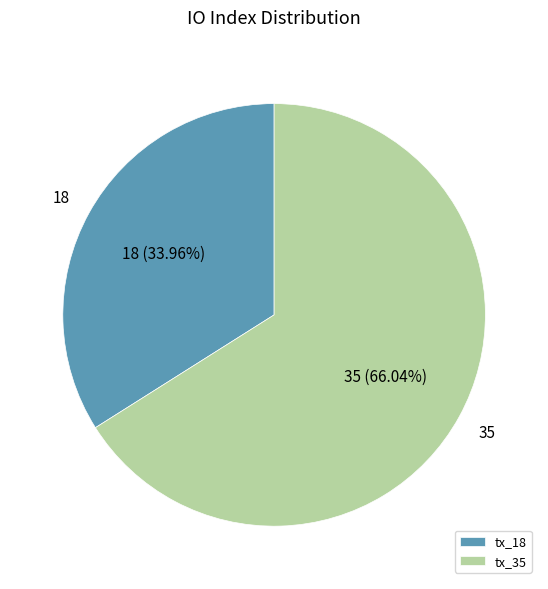

To the nearest percent, what percentage of the pie is tx_35?

66%